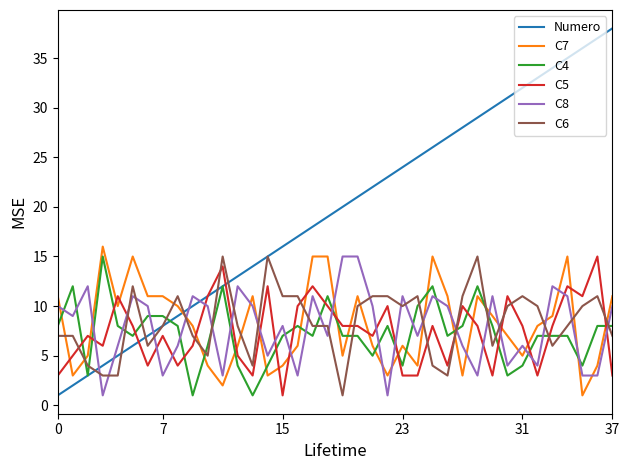

Does the chart display data point markers on the line(s)?

No